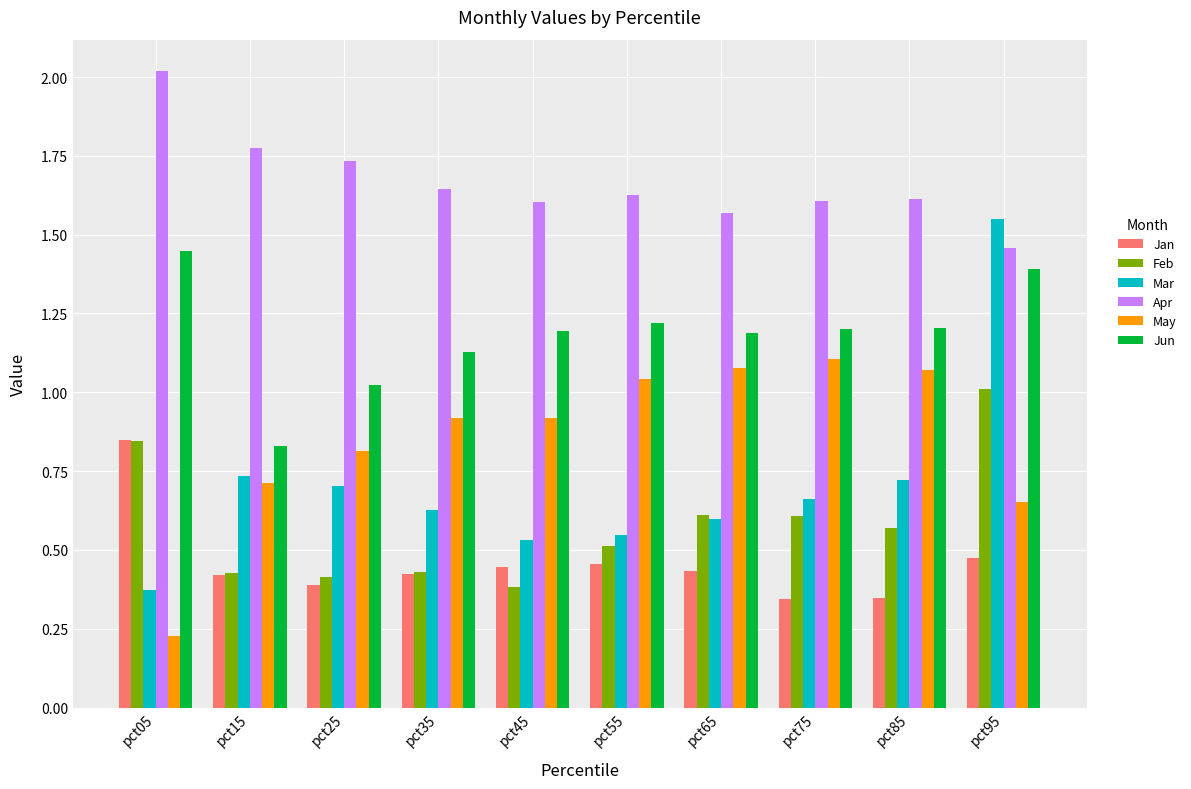

What is the spread (max minus min) of values at pct45?

1.2